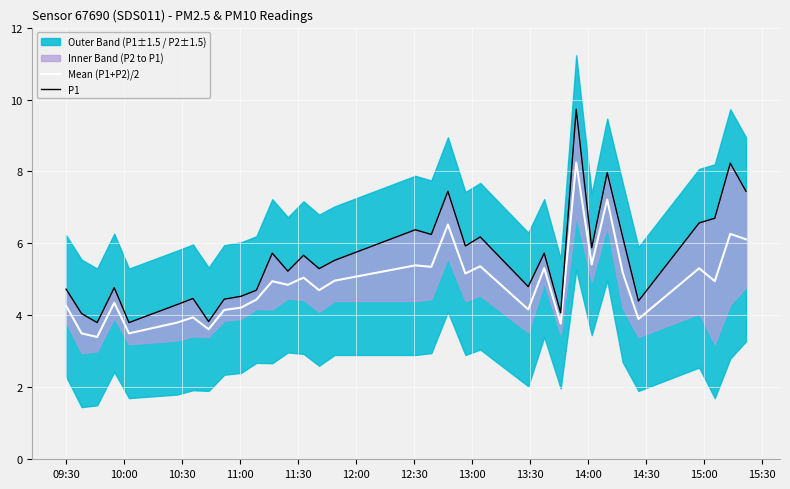

What is the maximum value for P1?

9.7